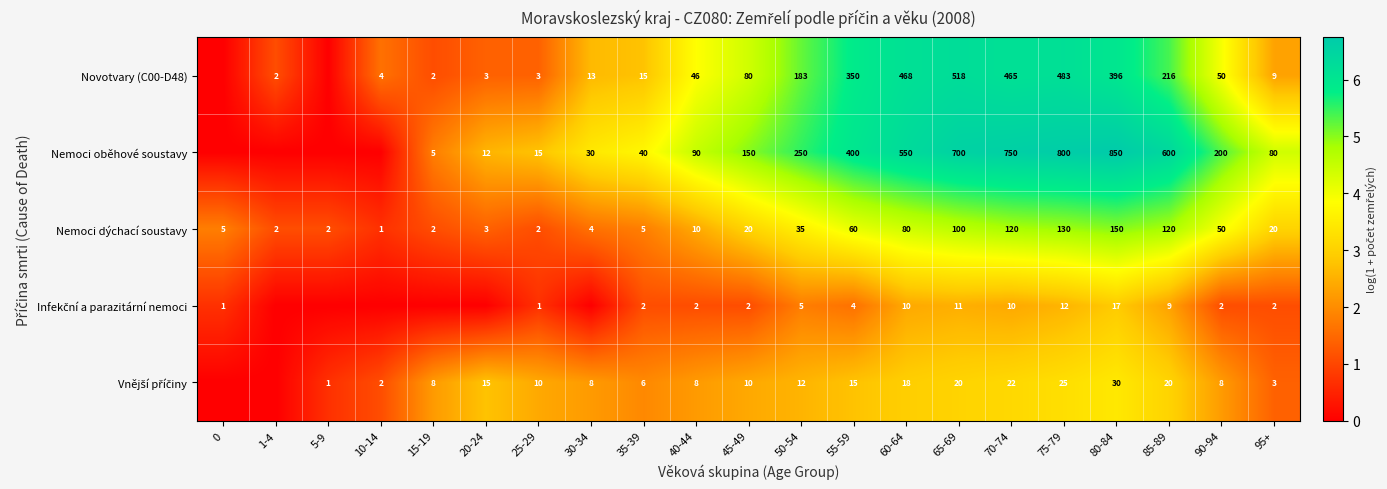

What is the total value across all series at 70-74?

1367